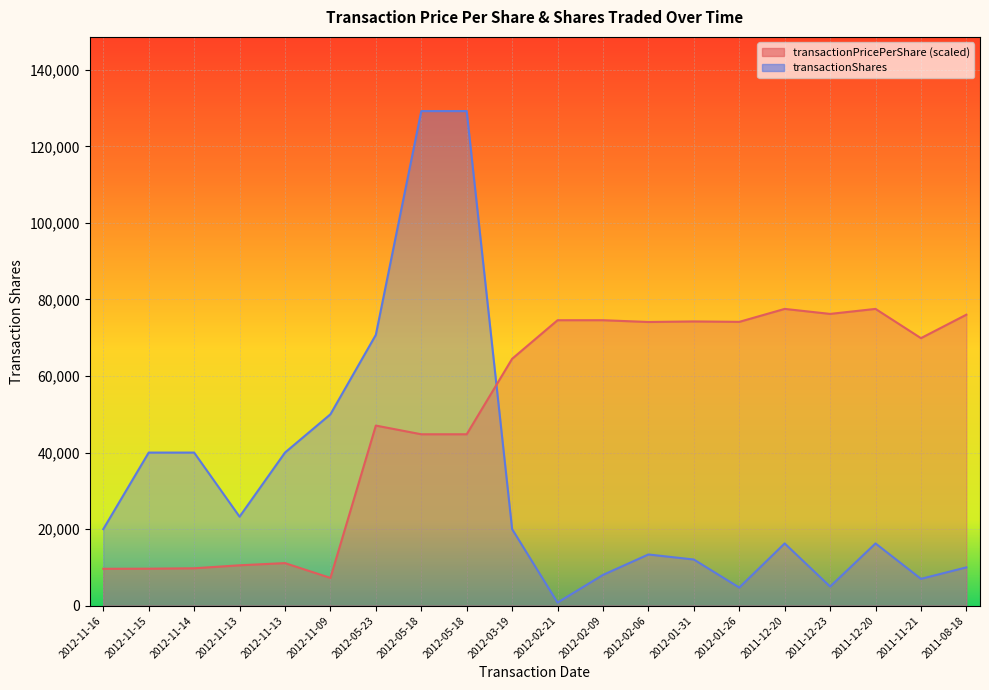

How many times do transactionShares and transactionPricePerShare cross each other?

1